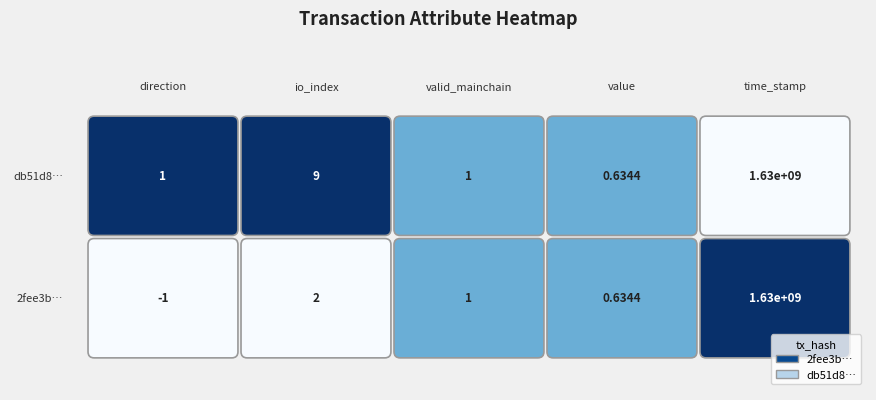

Is it true that db51d8d6177167db1496a991547ed68c14e9850 equals 9.0 at io_index?

True